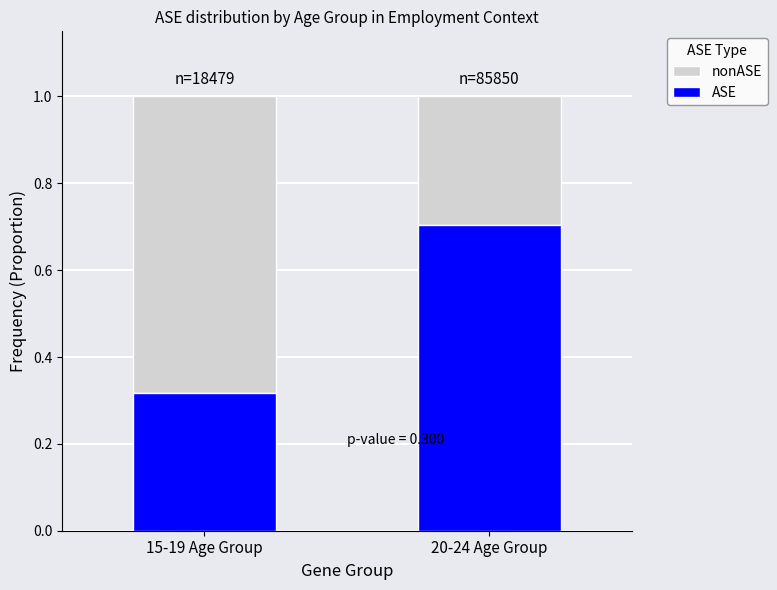

What is the total value across all series at 20-24 Age Group?

1.0